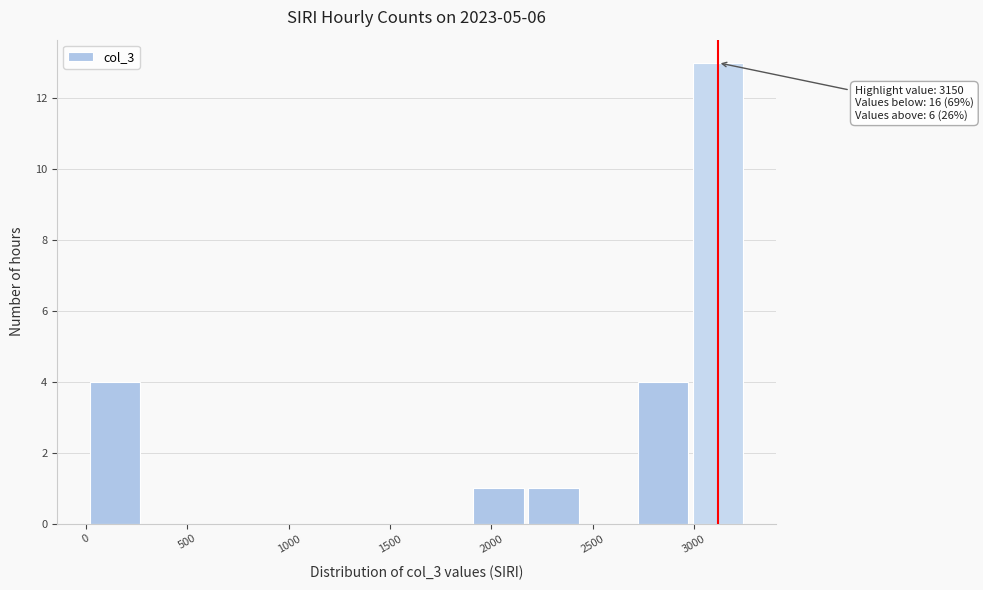

Over which range of the x-axis is the bar tallest?

3000 to 3250